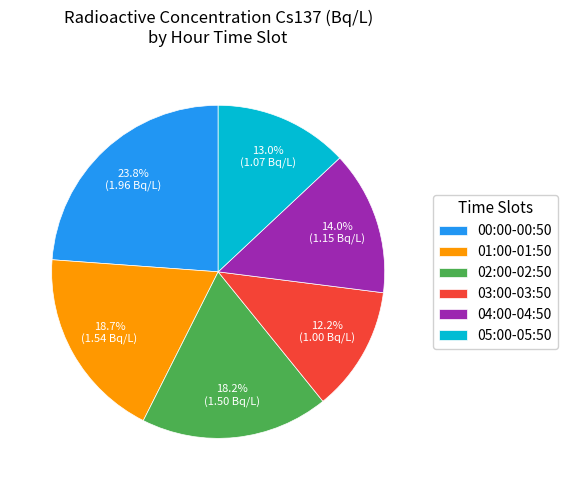

What is the smallest slice in the pie chart?

03:00-03:50